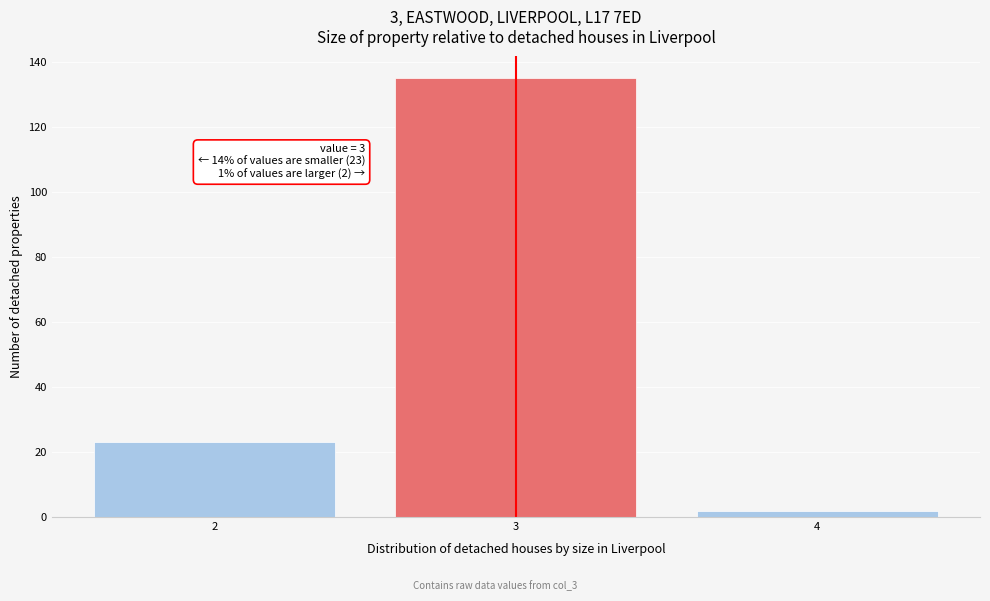

Reading left to right, extract all data points from this chart.

23	135	2